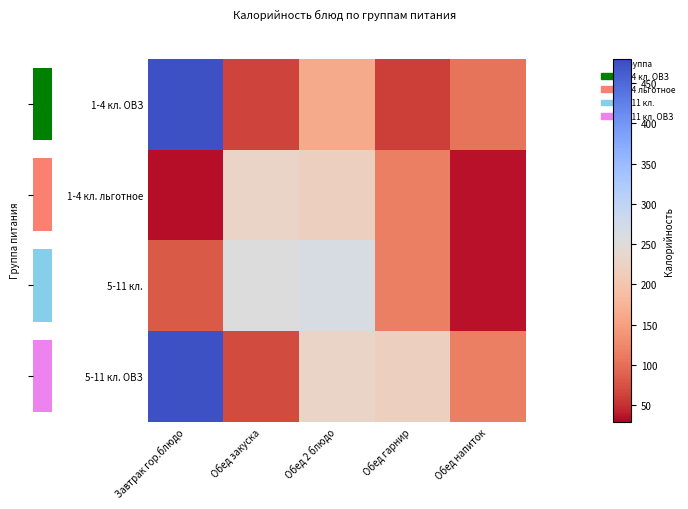

Between Завтрак гор.блюдо and Обед гарнир, which is larger?

Завтрак гор.блюдо